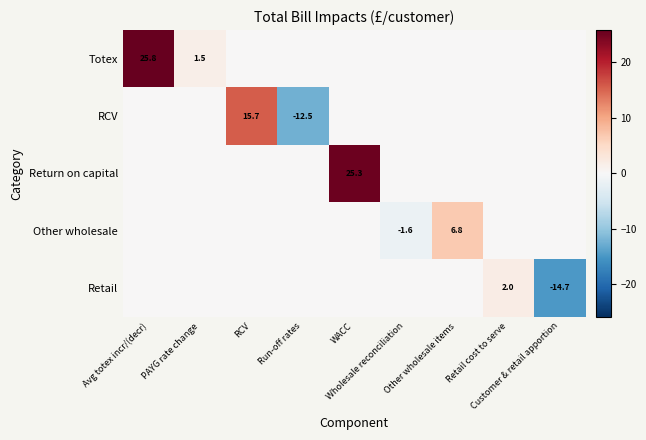

At which category is the sum across all series the highest?

Avg totex incr/(decr)